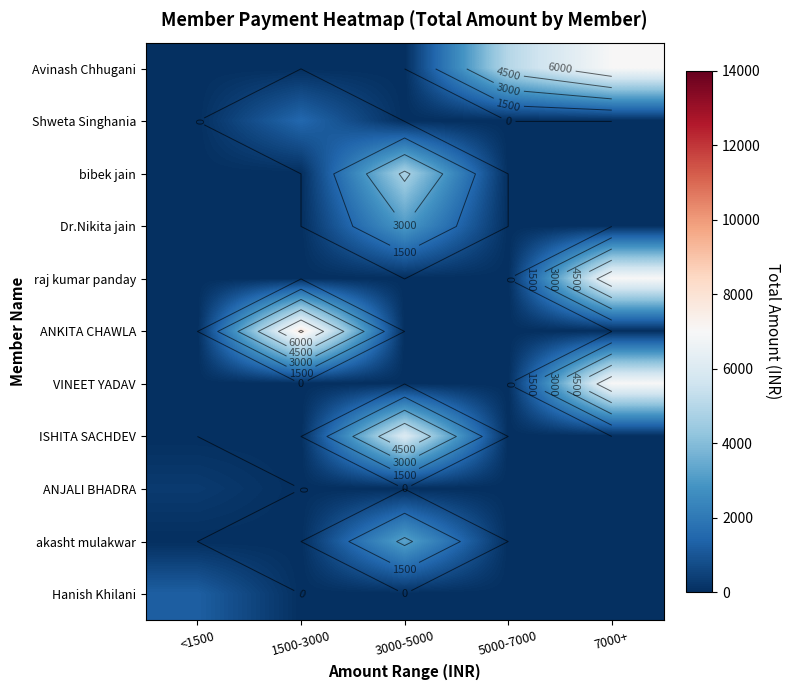

The Avinash Chhugani series shows 0 at <1500. True or false?

True